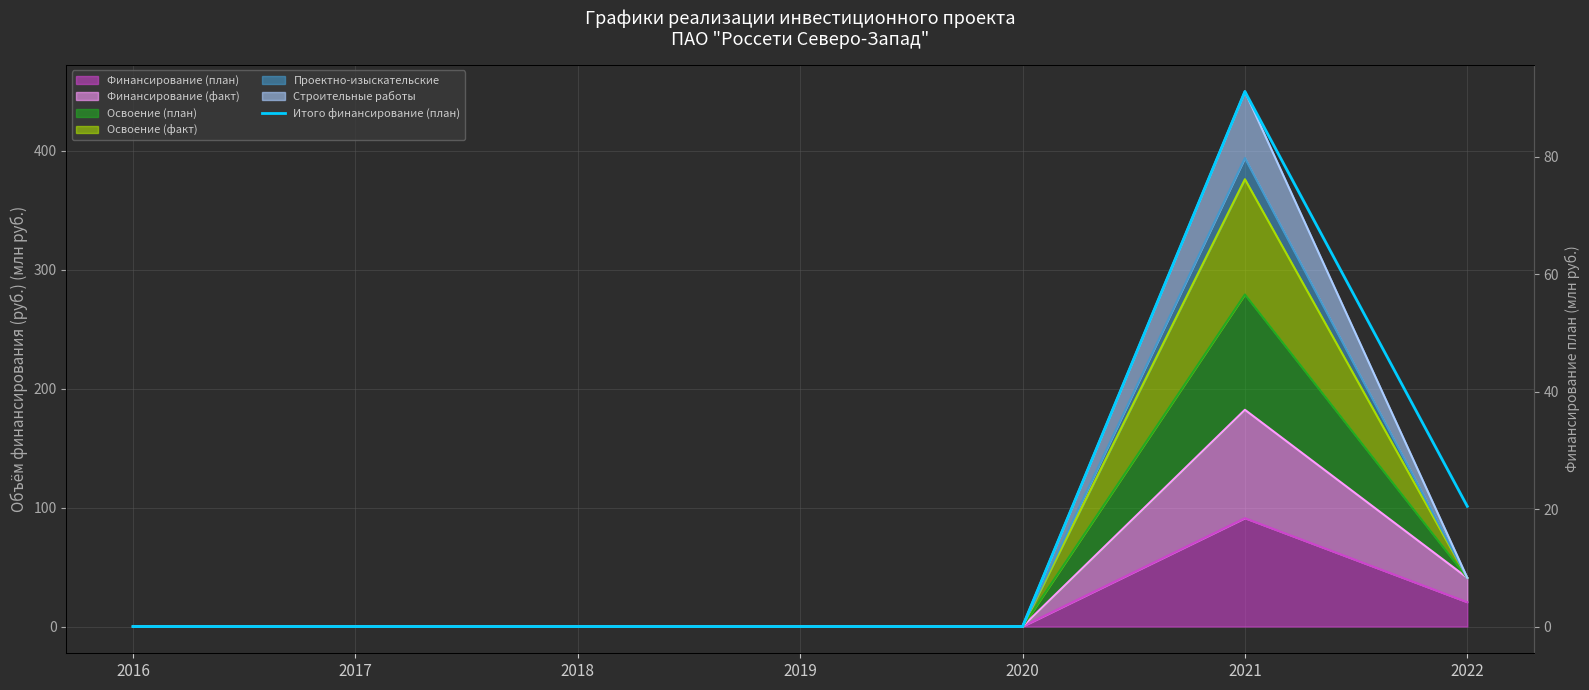

True or false: the data has more than 0 interior local peaks.

True